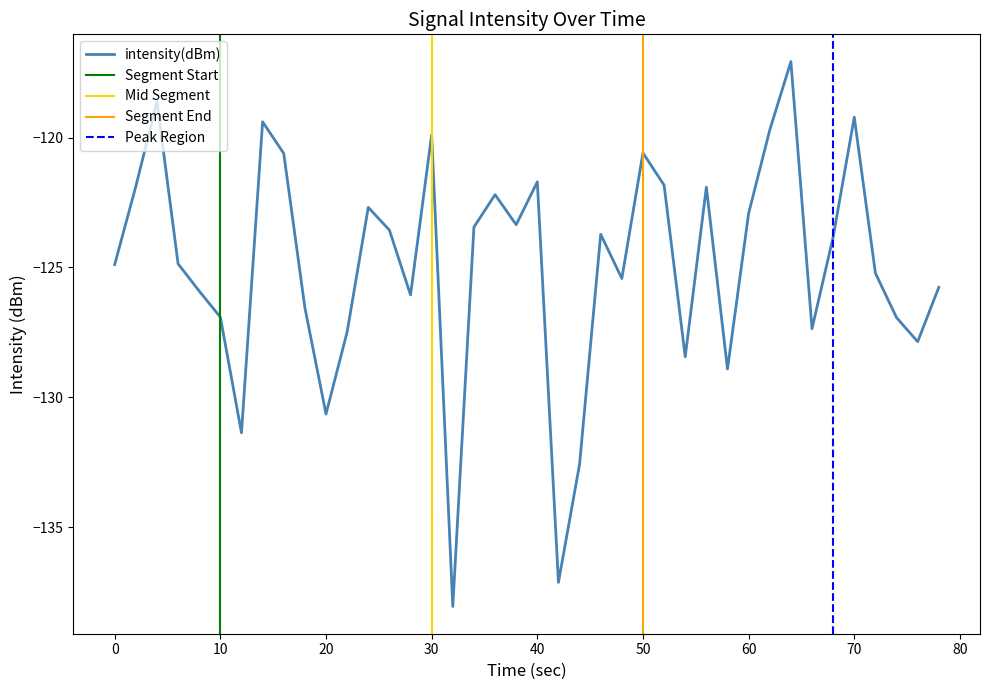

What is the highest value of the intensity(dBm) series?

-117.1